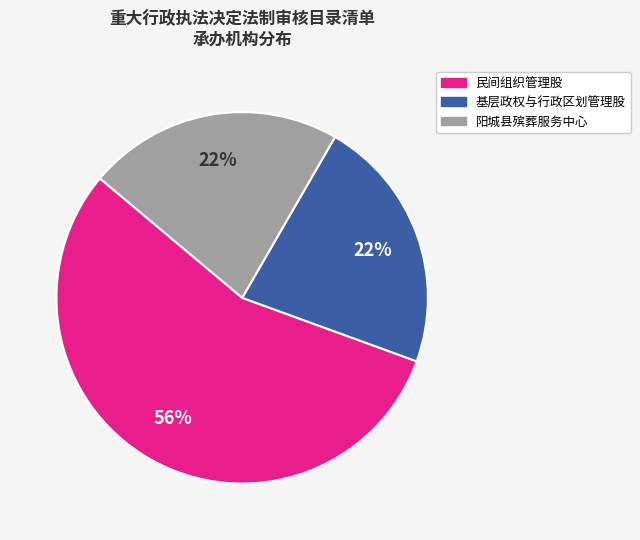

Count the number of slices in the pie.

3